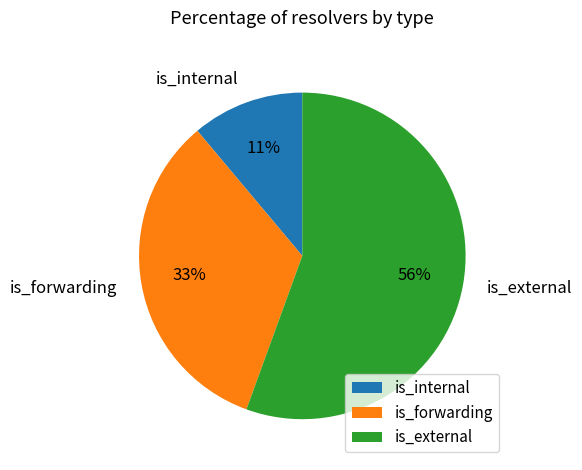

True or false: is_external accounts for 56% of the total.

True